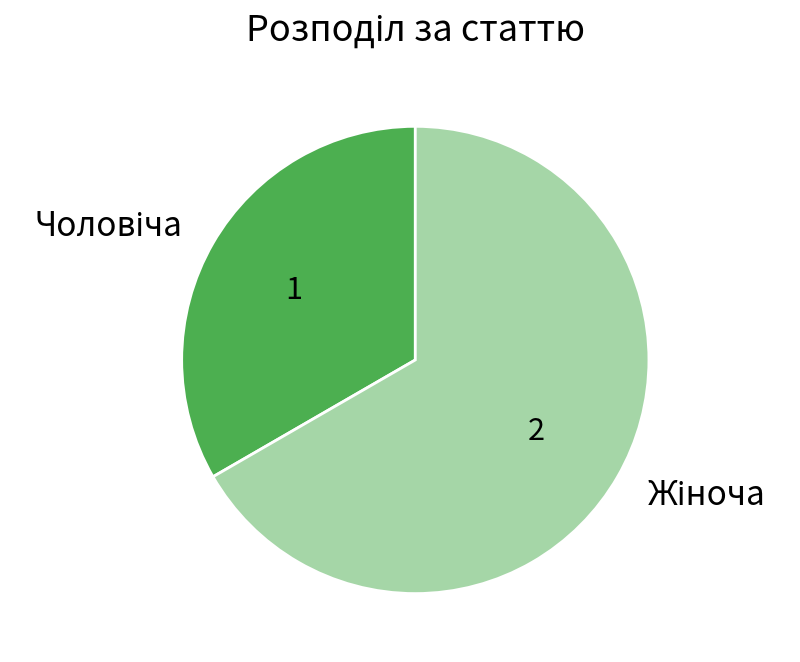

Is there a majority slice in this chart?

Yes